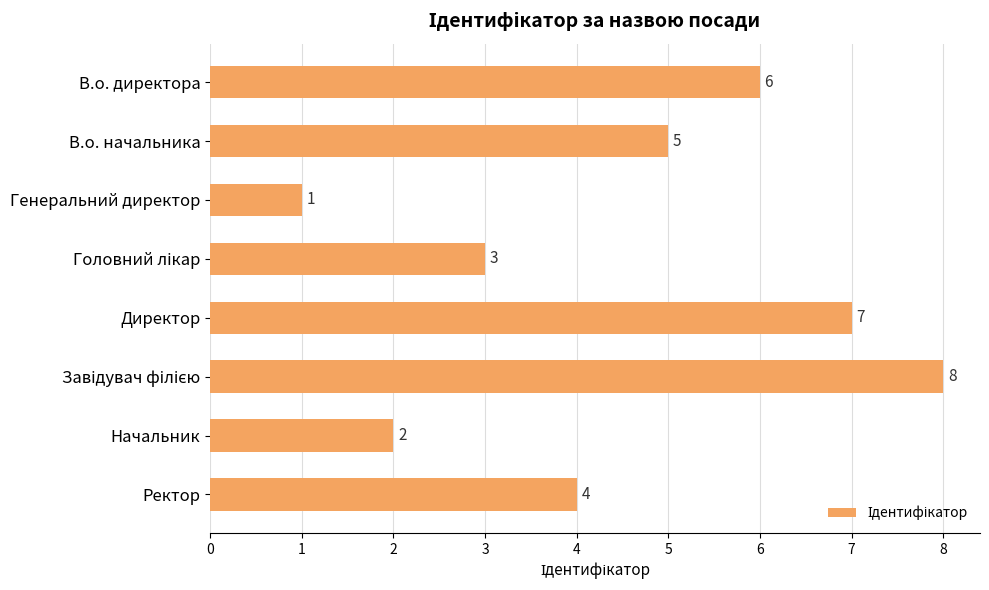

What is the change in value from Генеральний директор to Начальник?

+1